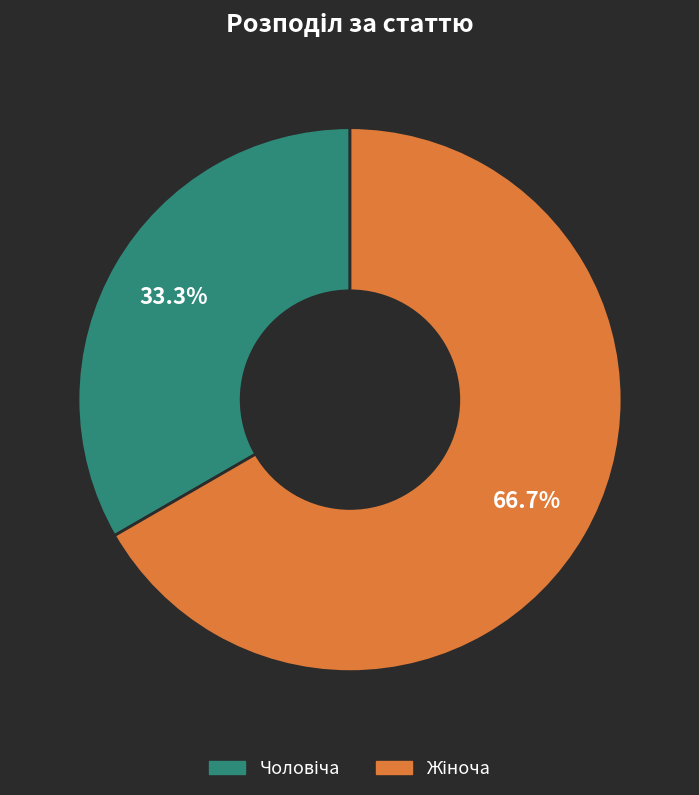

Is there a majority slice in this chart?

Yes